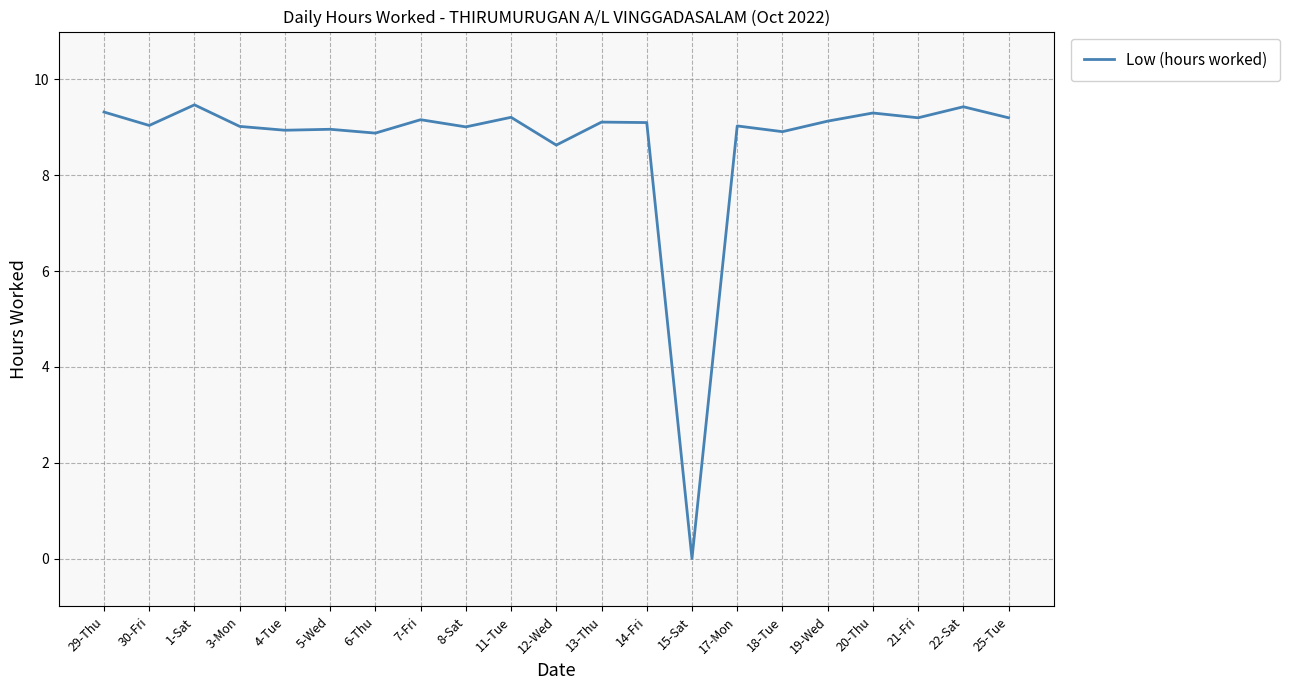

What position from the left is 15-Sat?

14